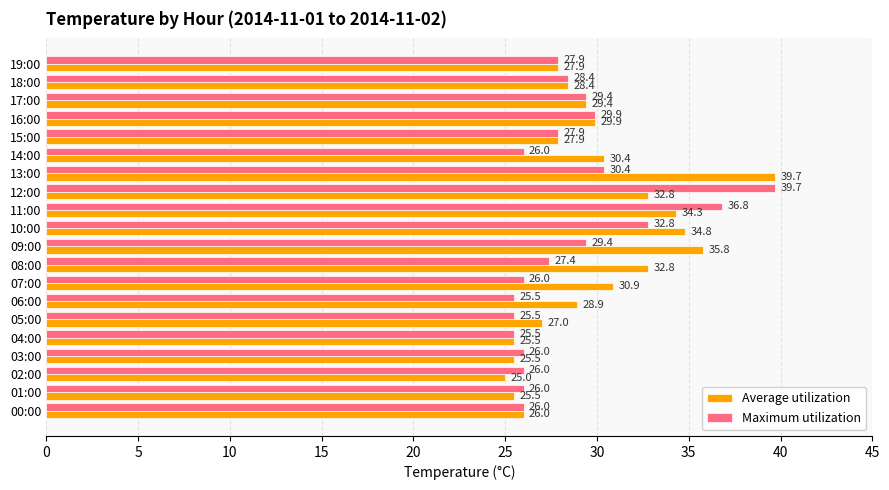

The Maximum utilization series shows 11.1 at 05:00. True or false?

False